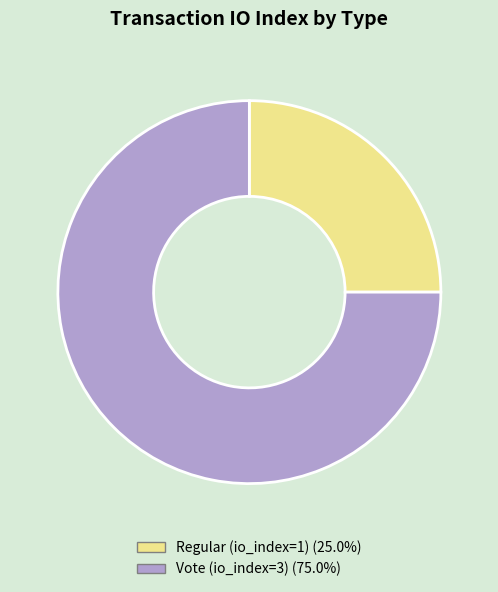

Rank the categories by value from highest to lowest.

Vote (io_index=3), Regular (io_index=1)